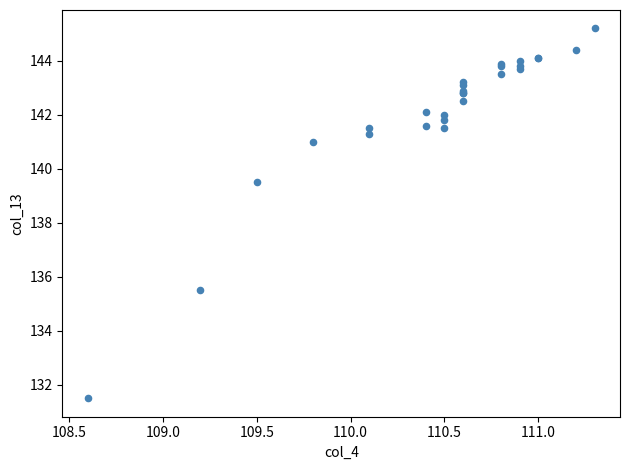

What Y value in the scatter plot is closest to 138?

139.5